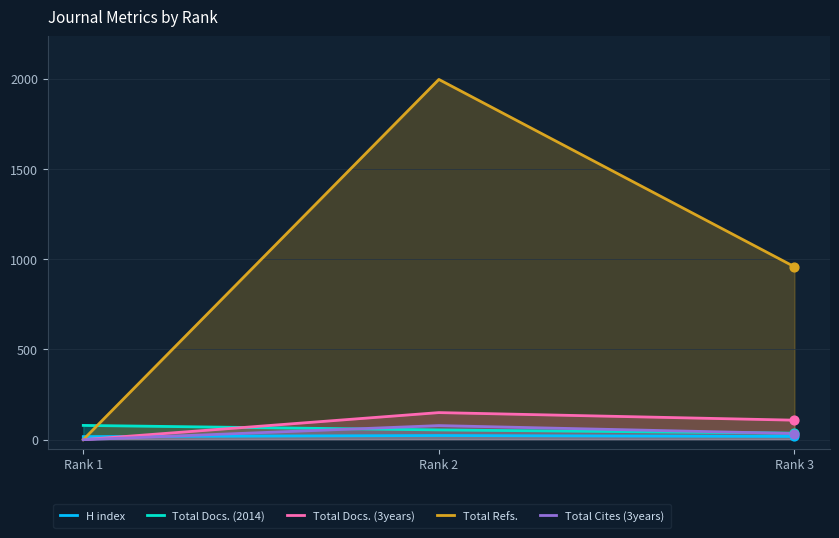

Is the value of H index at Rank 3 greater than the value of Total Cites (3years) at Rank 2?

No